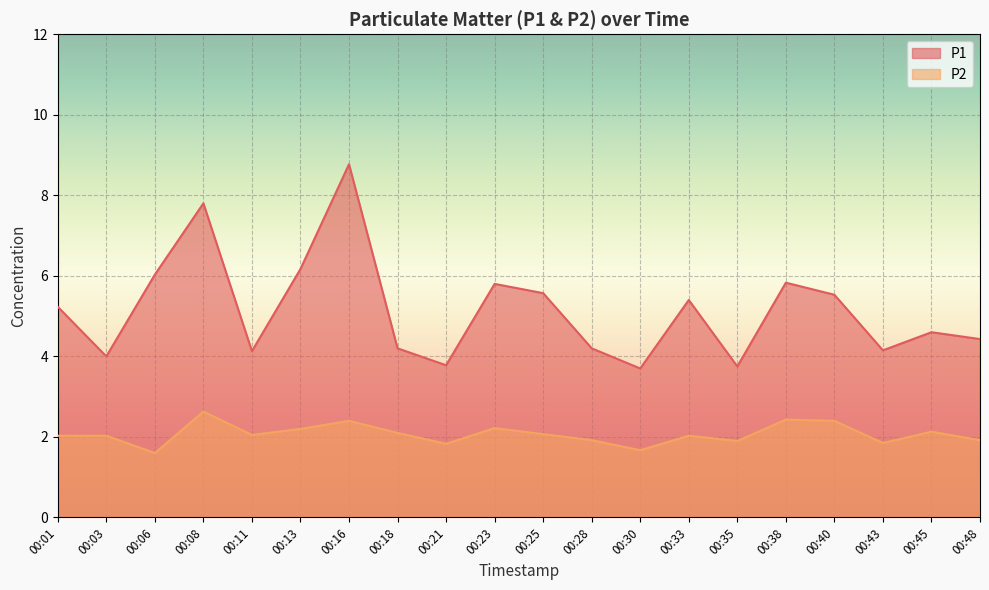

Reading right to left, extract all data points from this chart.

P1: 00:48=4.4	00:45=4.6	00:43=4.2	00:40=5.5	00:38=5.8	00:35=3.8	00:33=5.4	00:30=3.7	00:28=4.2	00:25=5.6	00:23=5.8	00:21=3.8	00:18=4.2	00:16=8.8	00:13=6.2	00:11=4.1	00:08=7.8	00:06=6.0	00:03=4.0	00:01=5.2
P2: 00:48=1.9	00:45=2.1	00:43=1.9	00:40=2.4	00:38=2.4	00:35=1.9	00:33=2.0	00:30=1.7	00:28=1.9	00:25=2.1	00:23=2.2	00:21=1.8	00:18=2.1	00:16=2.4	00:13=2.2	00:11=2.0	00:08=2.6	00:06=1.6	00:03=2.0	00:01=2.0